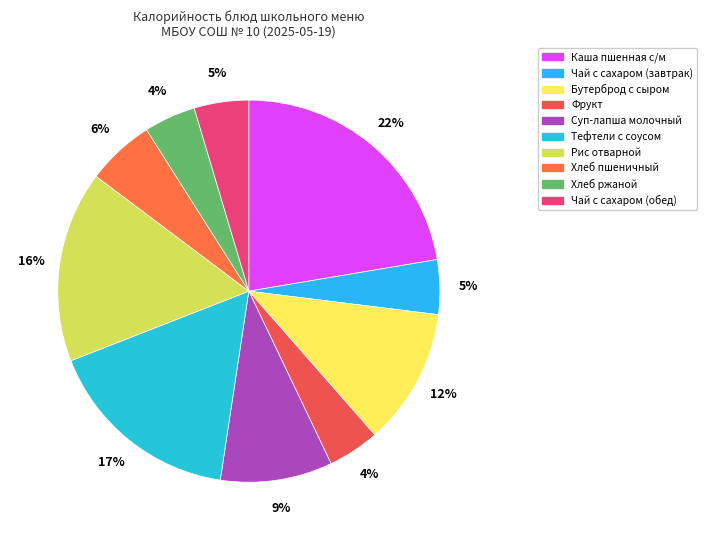

How many segments does this pie chart have?

10